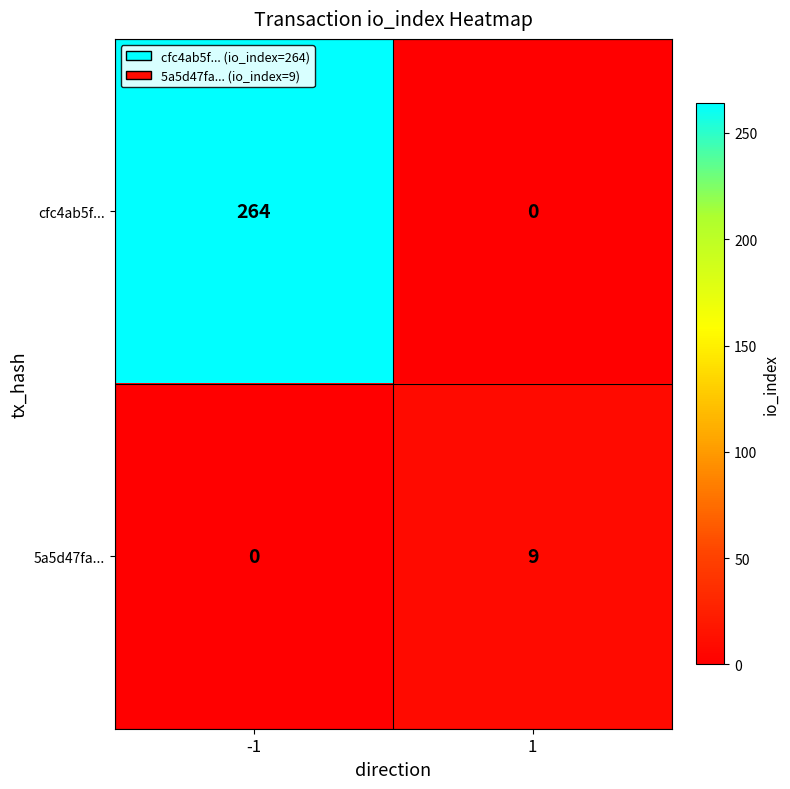

What is the difference between the highest and lowest values at 1?

9